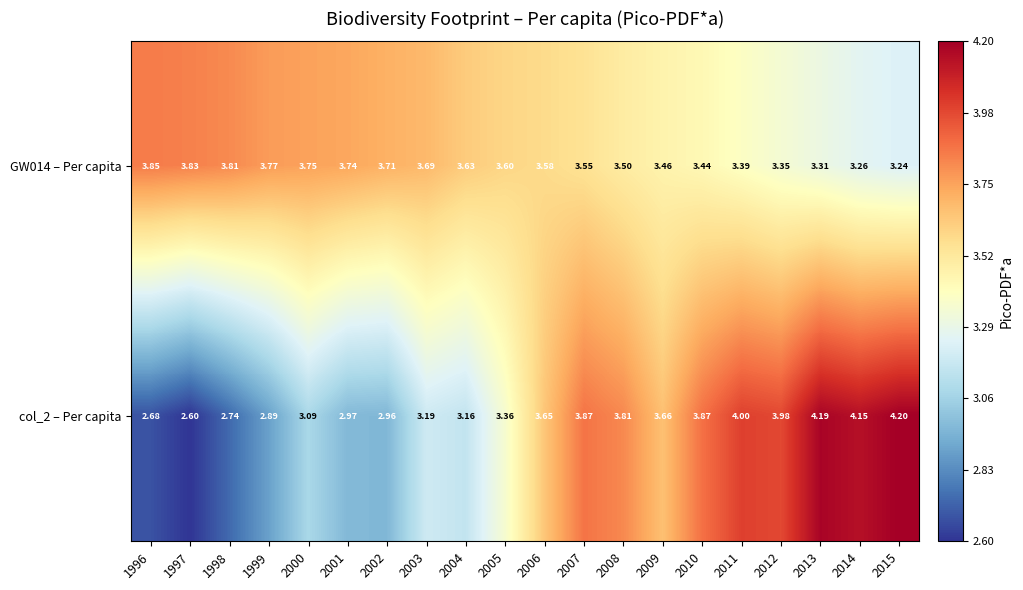

How many distinct data groups are displayed?

2